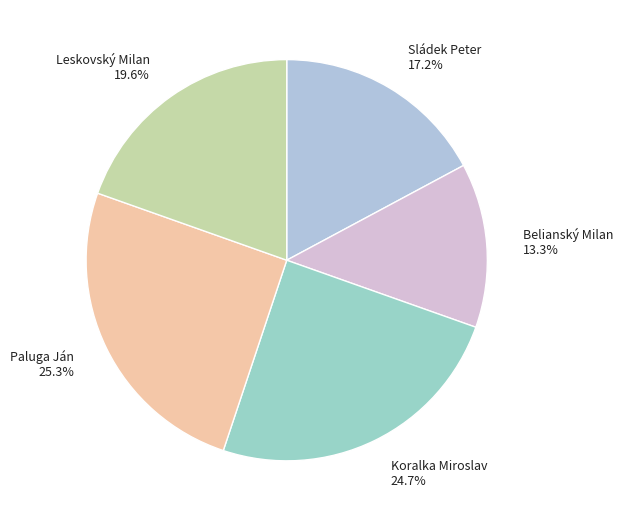

Is there a majority slice in this chart?

No